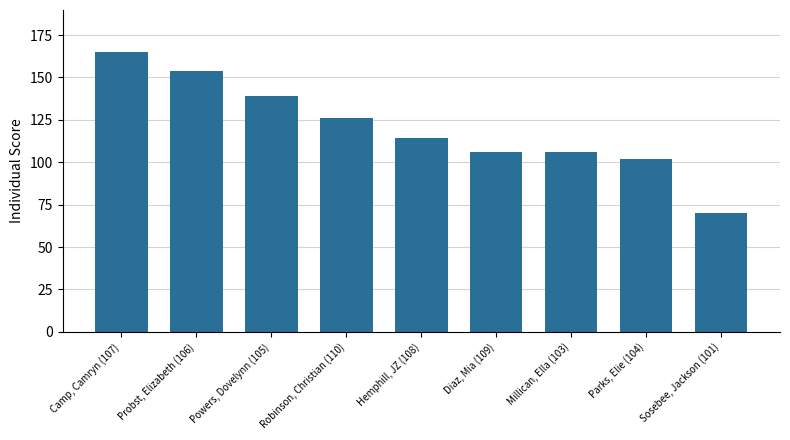

Count the number of categories in the chart.

9